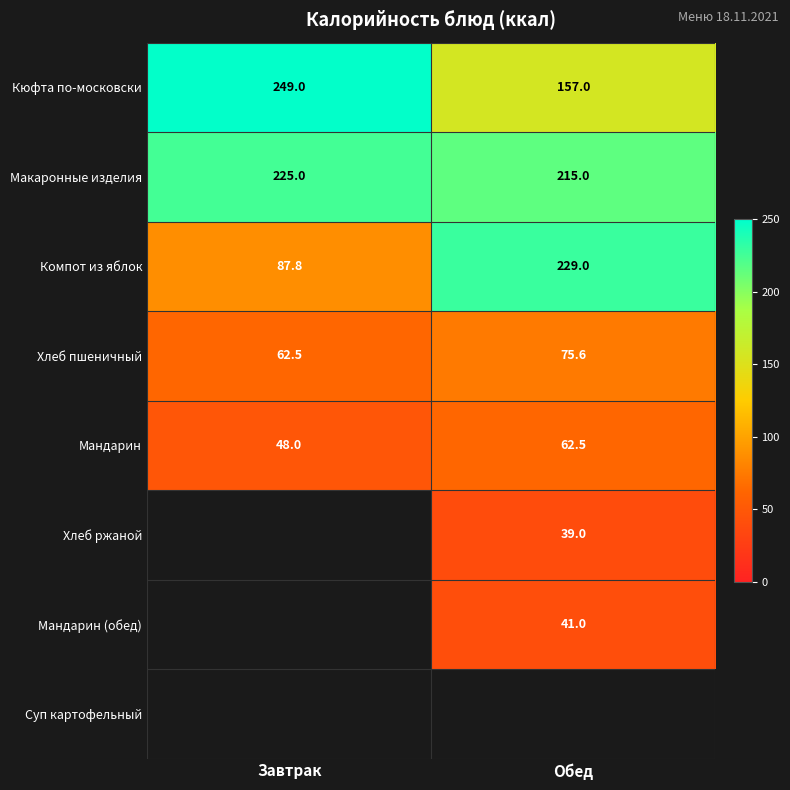

What is the difference between the maximum and minimum values in the Кюфта по-московски series?

92.0